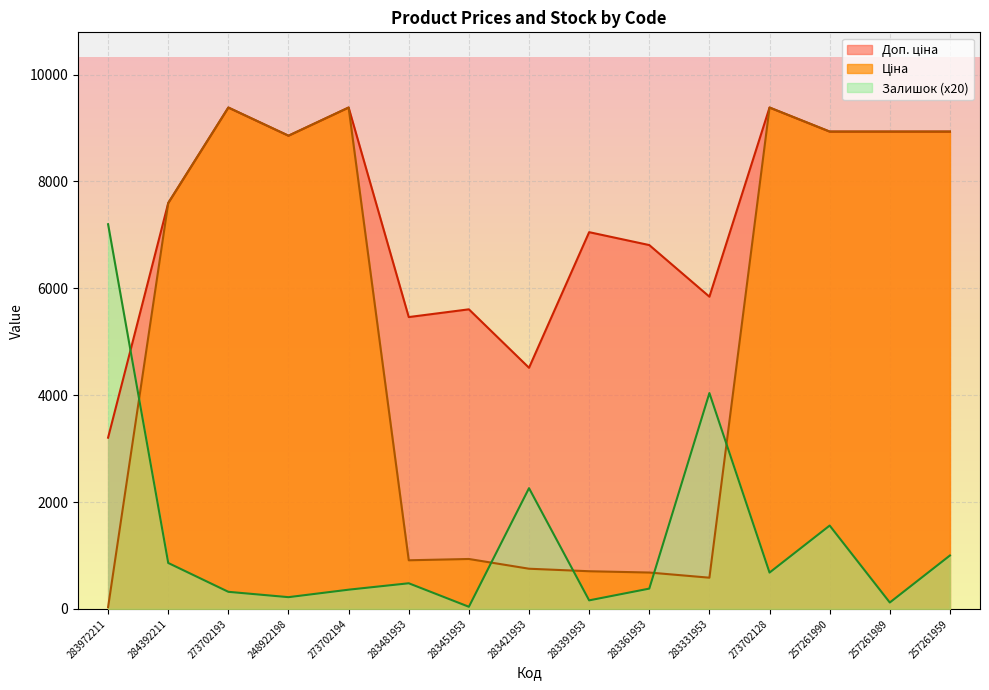

What is the spread (max minus min) of values at 283331953?

5259.5